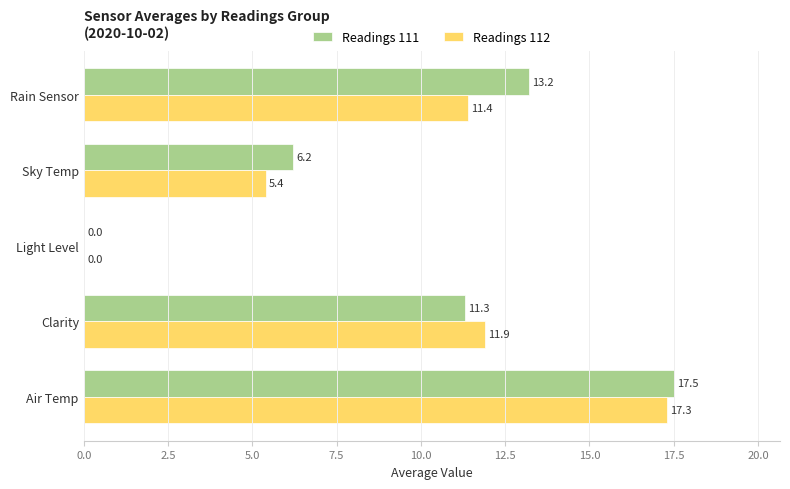

What is the total value across all series at Air Temp?

34.8